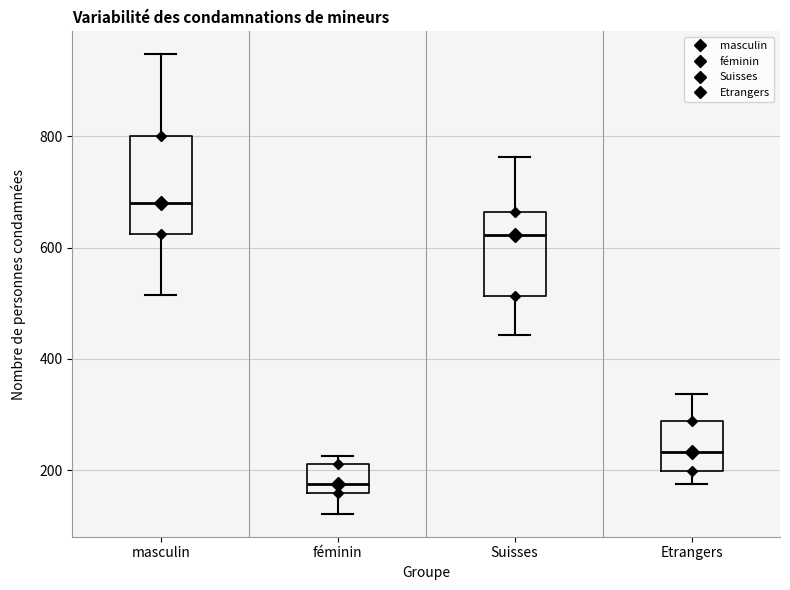

Reading left to right, read every box against the y-axis: the position of its median line, the range the box covers, and the ends of its whiskers. The values are not printed on the chart, so give them approximately, as read against the axis.

masculin: median 680, box 620 to 800, whiskers 520 to 940
féminin: median 180, box 160 to 220, whiskers 120 to 220 (just above the box's upper edge)
Suisses: median 620, box 520 to 660, whiskers 440 to 760
Etrangers: median 240, box 200 to 280, whiskers 180 to 340